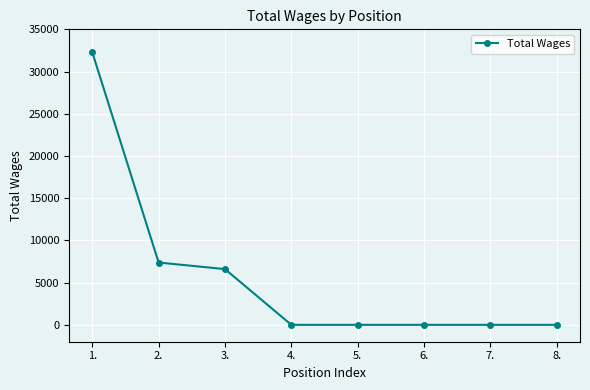

What is the change in value from 2. to 5.?

-7380